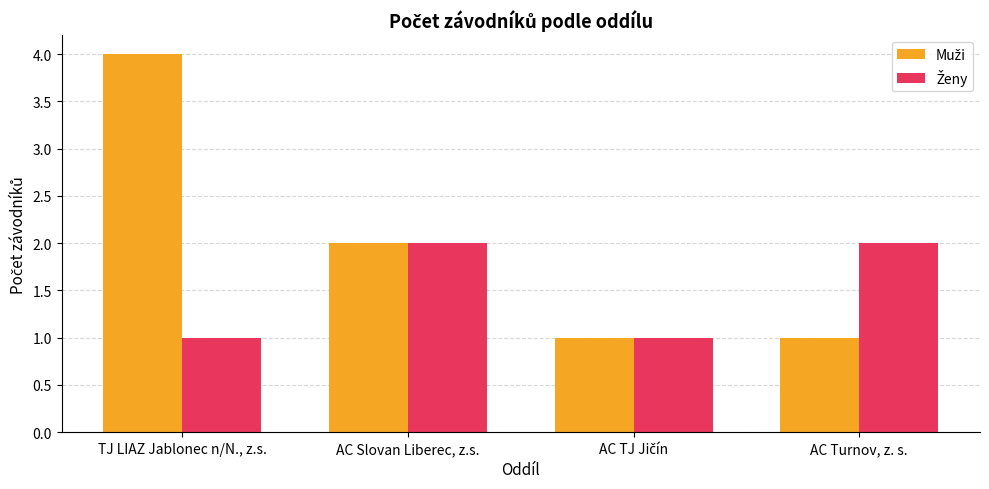

What is the total value across all series at TJ LIAZ Jablonec n/N., z.s.?

5